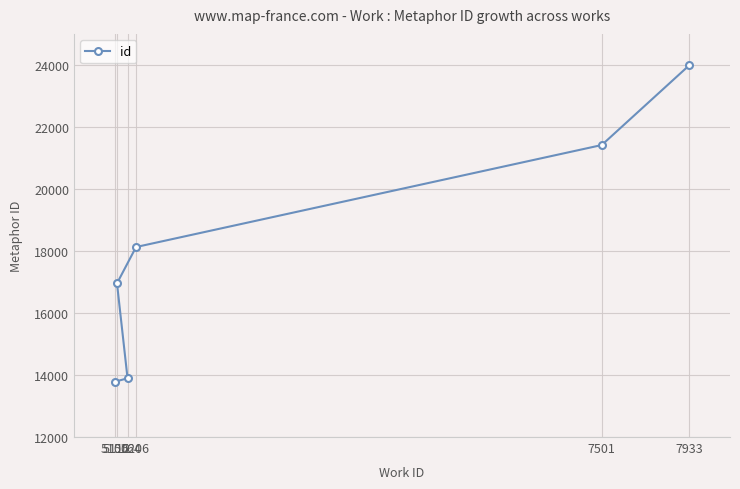

The chart shows a value of 13602.9 at 7933. True or false?

False